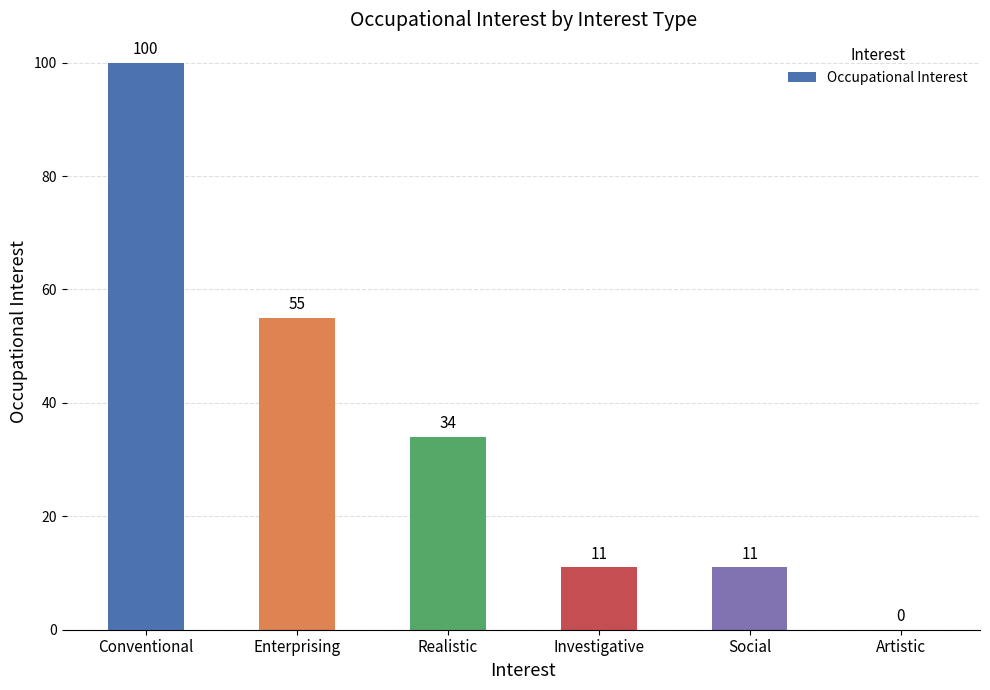

At which category does the chart reach its peak across all series?

Conventional